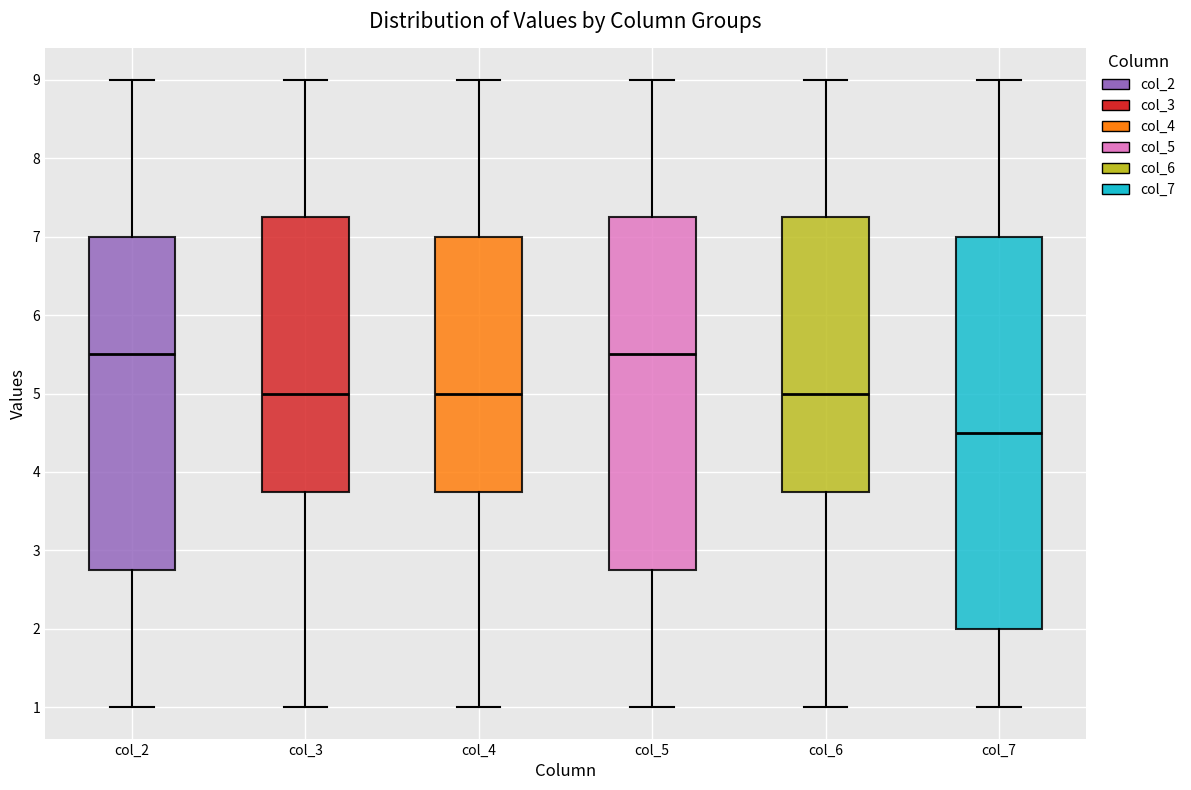

Reading left to right, read every box against the y-axis: the position of its median line, the range the box covers, and the ends of its whiskers. The values are not printed on the chart, so give them approximately, as read against the axis.

col_2: median 5.5, box 2.8 to 7.0, whiskers 1.0 to 9.0
col_3: median 5.0, box 3.8 to 7.3, whiskers 1.0 to 9.0
col_4: median 5.0, box 3.8 to 7.0, whiskers 1.0 to 9.0
col_5: median 5.5, box 2.8 to 7.3, whiskers 1.0 to 9.0
col_6: median 5.0, box 3.8 to 7.3, whiskers 1.0 to 9.0
col_7: median 4.5, box 2.0 to 7.0, whiskers 1.0 to 9.0